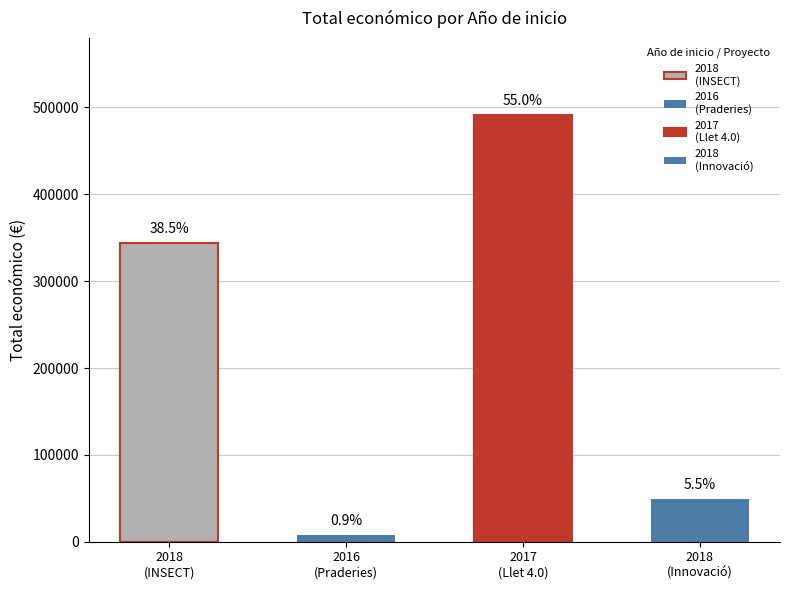

What is the difference between the second highest and second lowest values?

294943